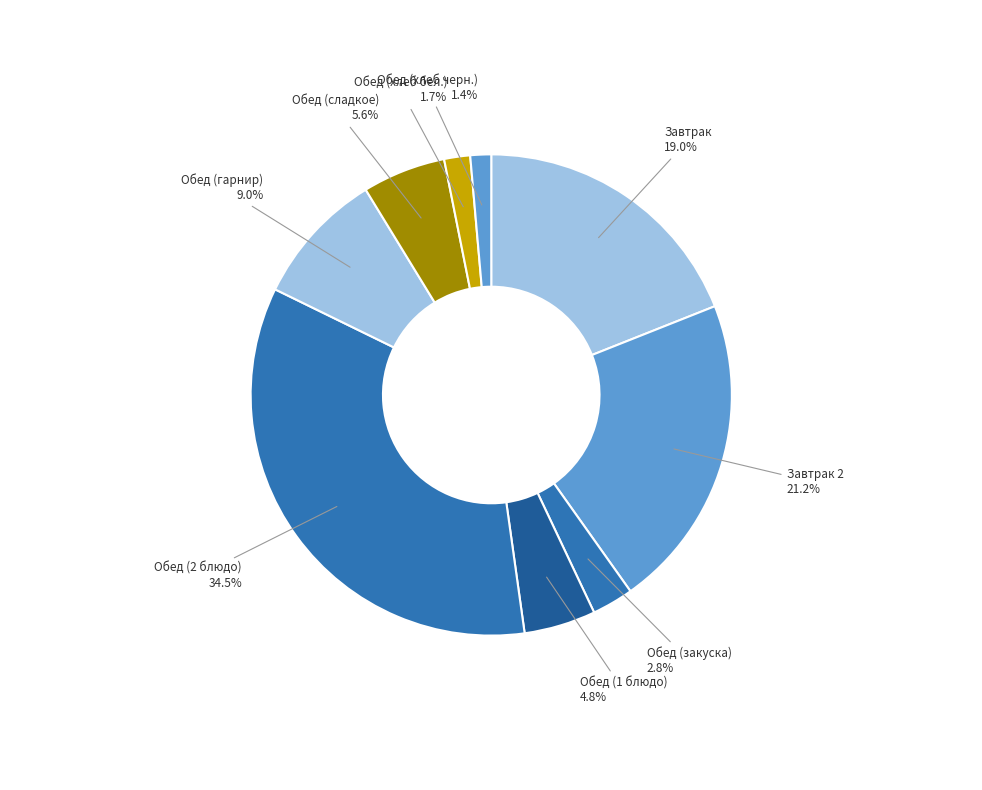

Which category has the biggest portion of the pie?

Обед (2 блюдо)